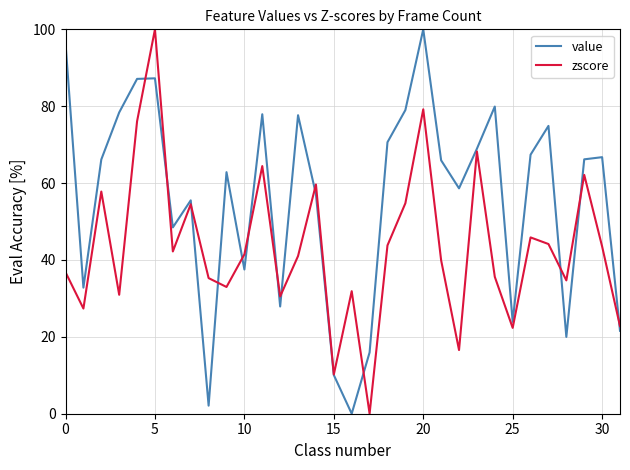

Rank the series by their average value, from highest to lowest.

value, zscore